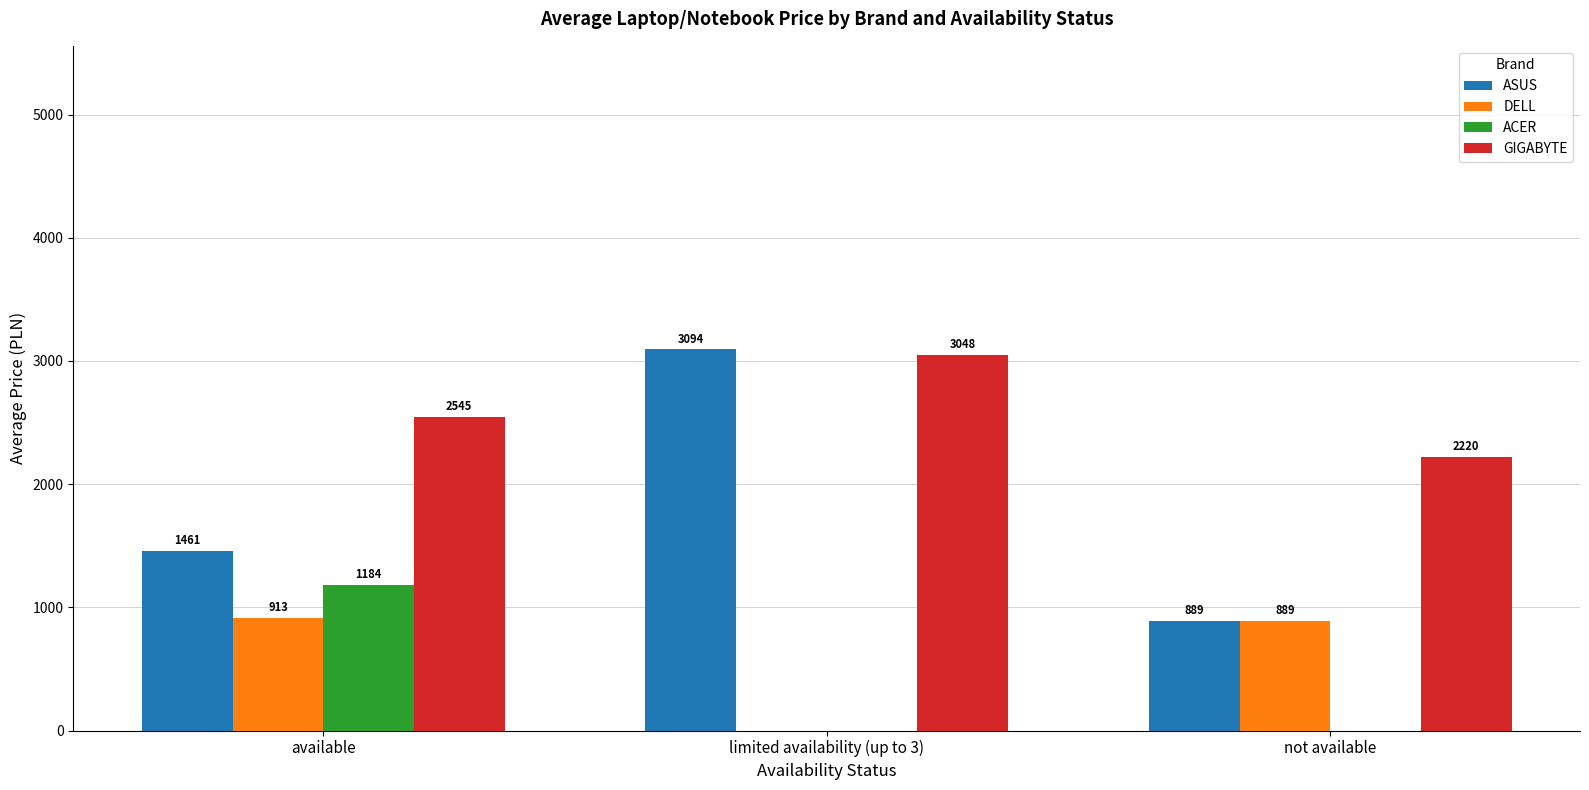

How many groups of bars are there?

3